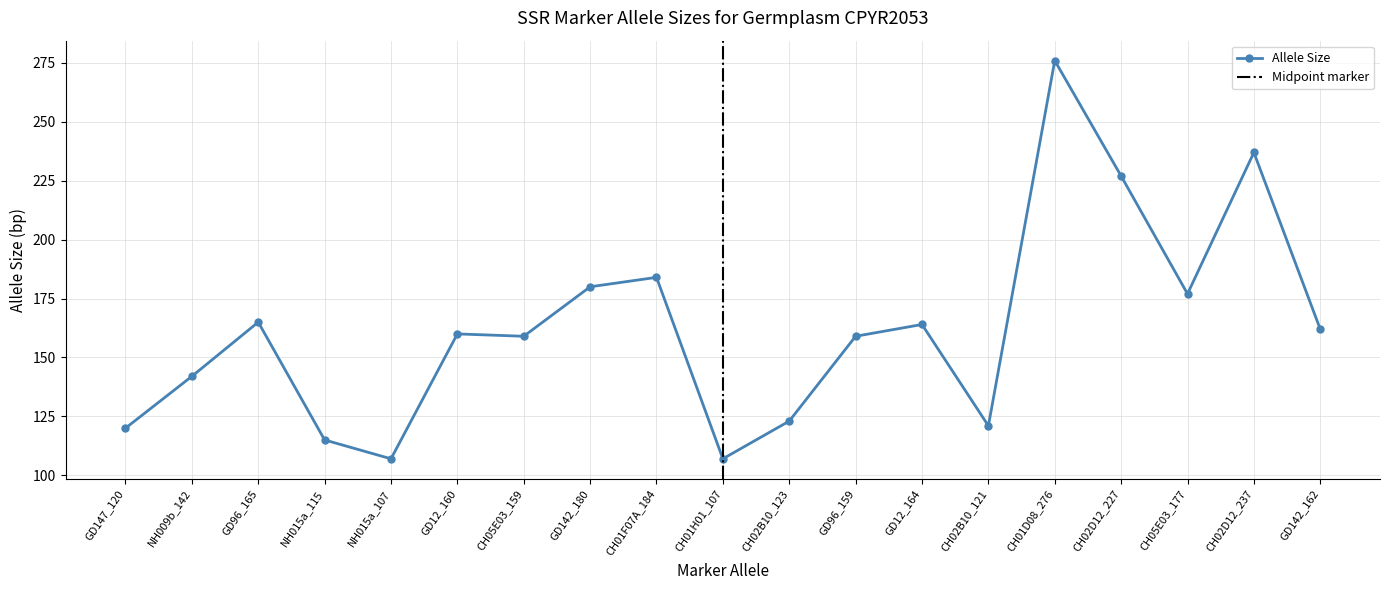

How many lines are shown in the chart?

1